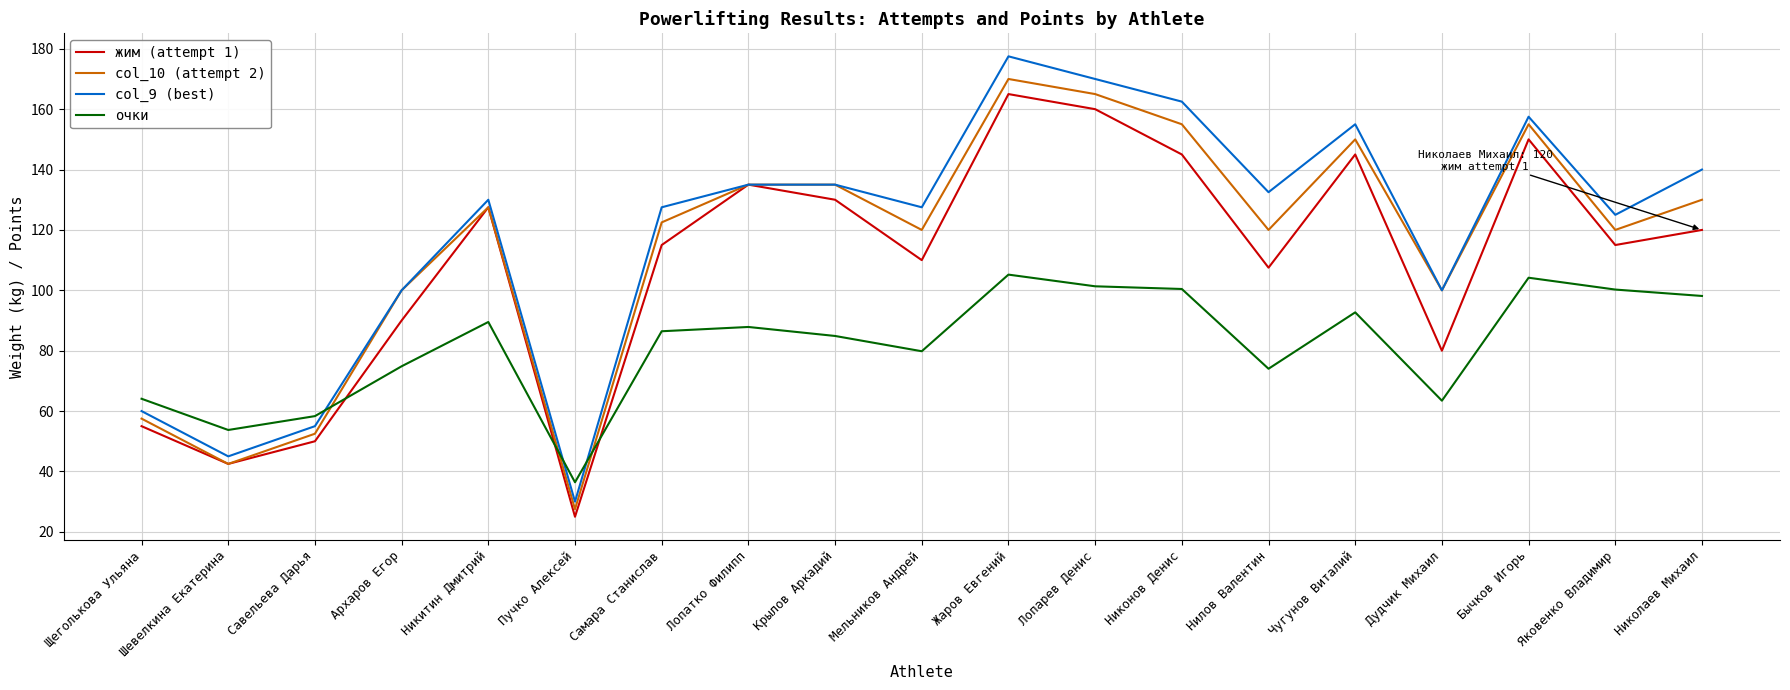

At which label does col_10 (attempt 2) reach its peak?

Жаров Евгений